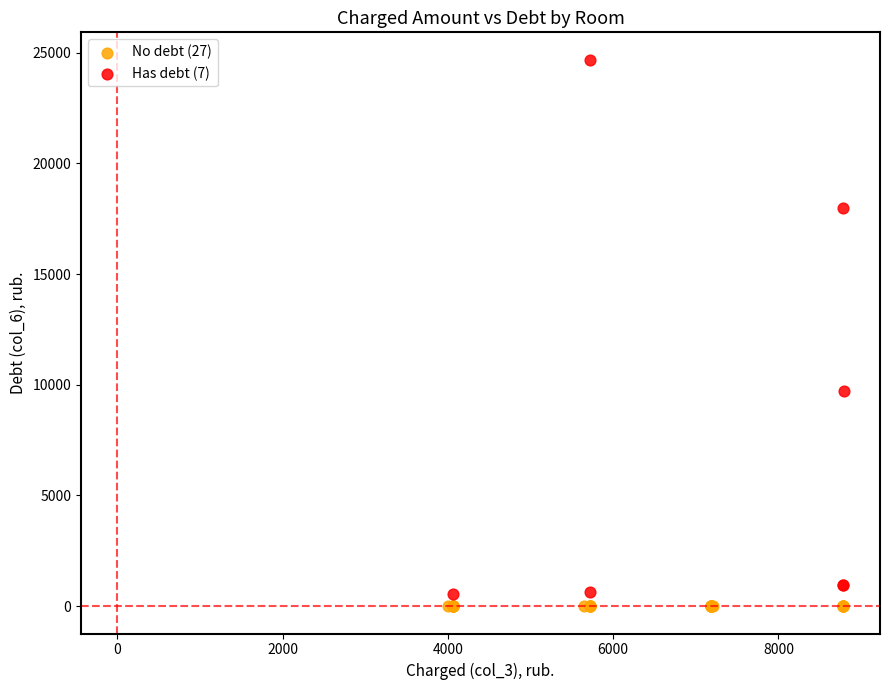

Which series reaches the maximum Y coordinate?

Has debt (7)